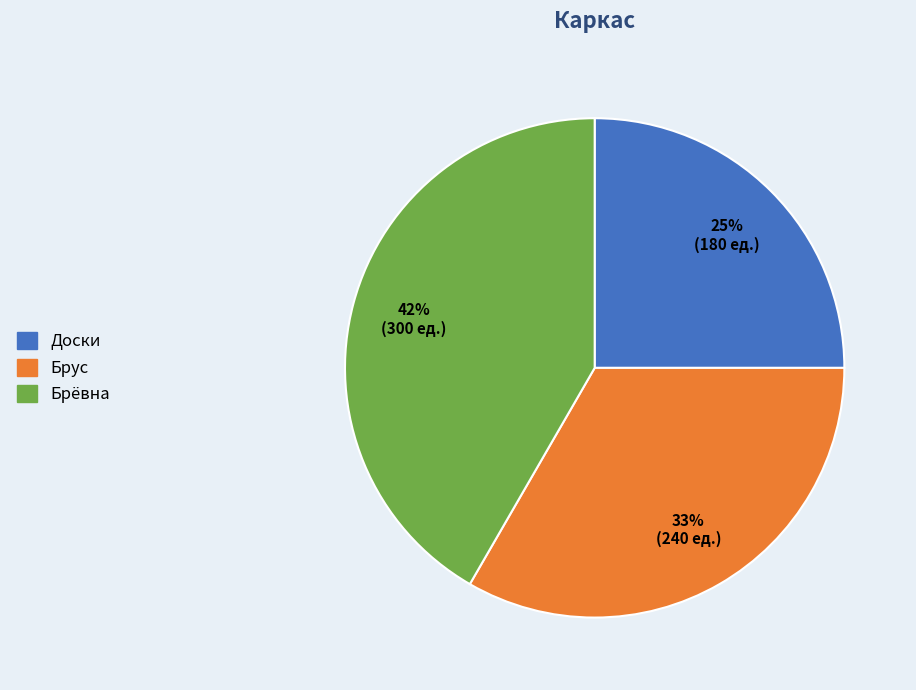

Is Брус the majority of the pie?

No